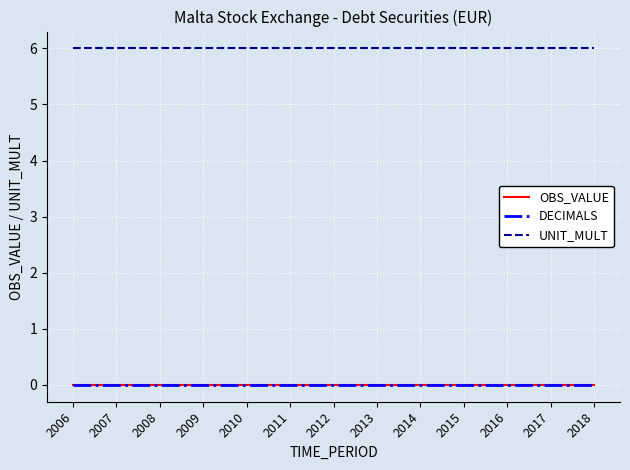

At how many categories does at least one series exceed 2?

13